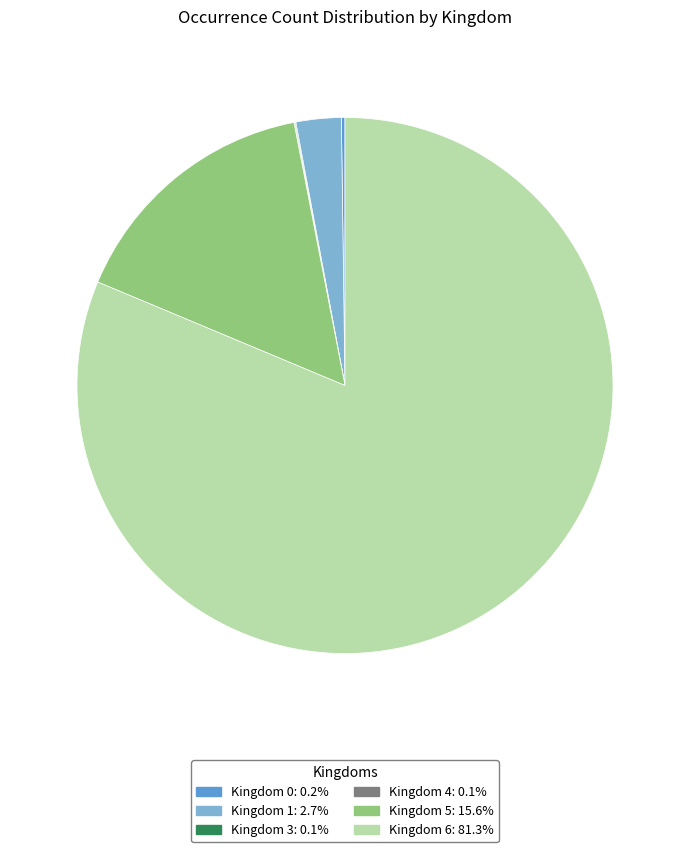

Does any single category account for the majority?

Yes